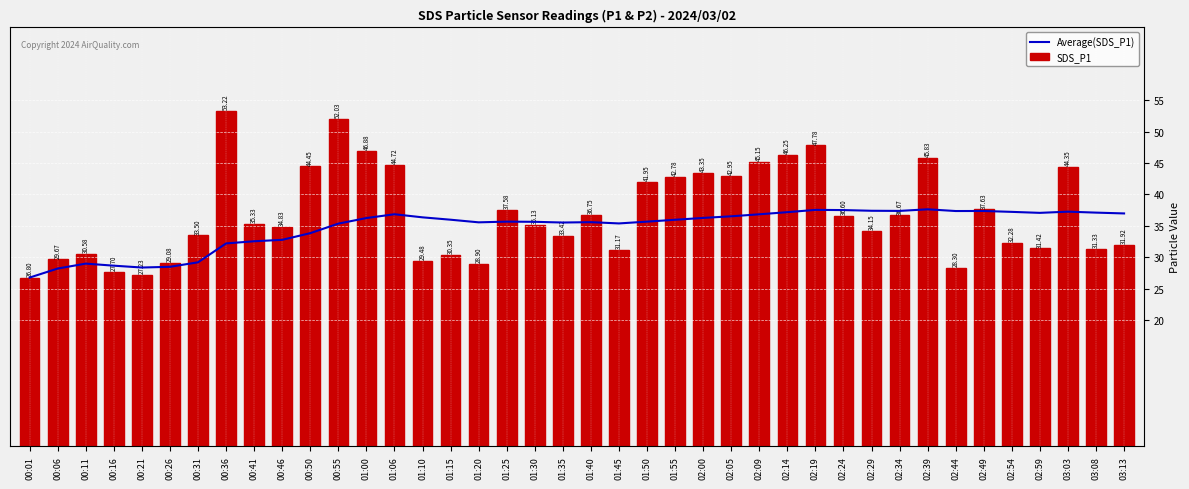

How many values in the Average(SDS_P1) series are below 35?

11